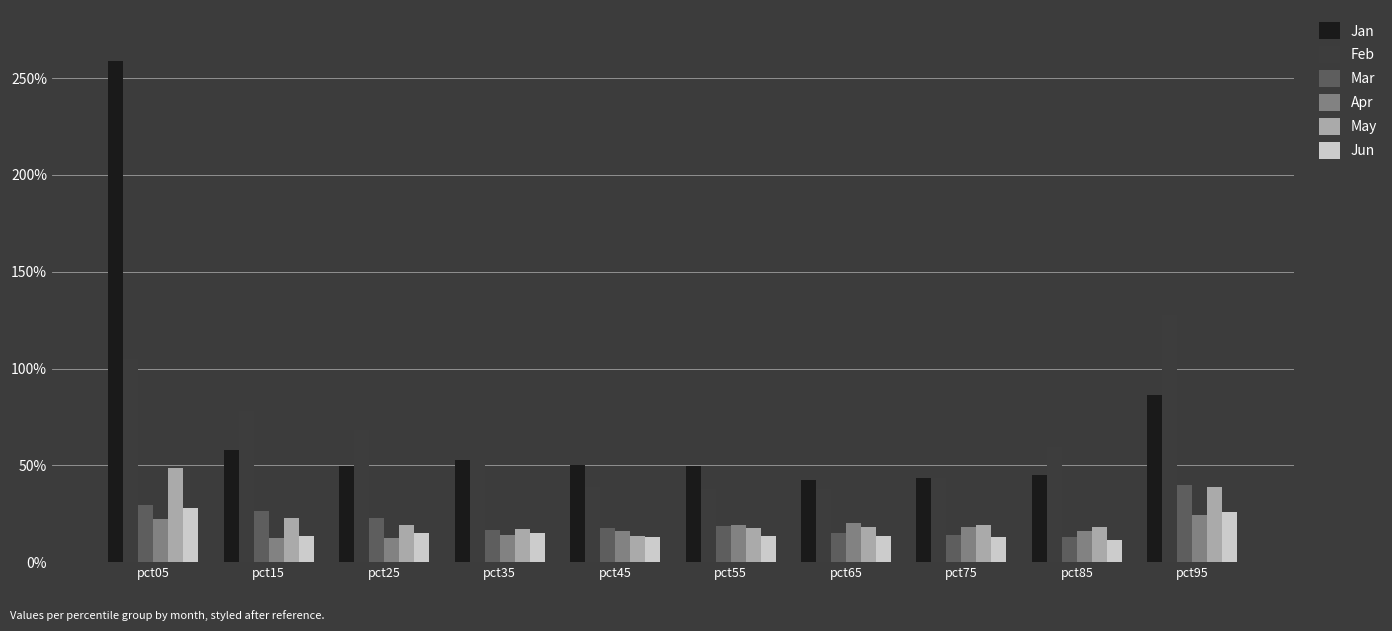

At pct65, list the series in order from largest to smallest.

Jan, Feb, Apr, May, Mar, Jun